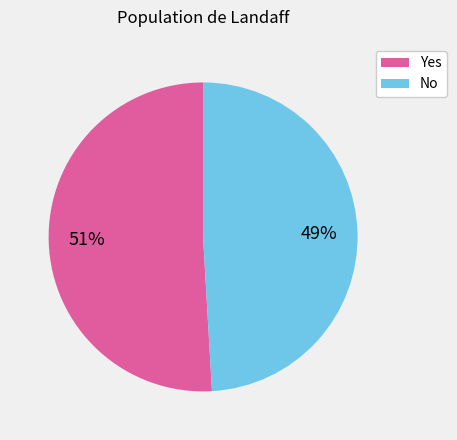

Is the sum of No and Yes greater than half?

Yes